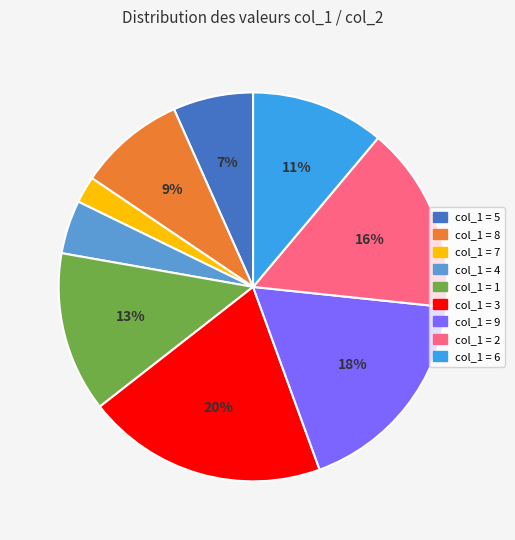

To the nearest percent, what is the difference between the largest and smallest slice percentages?

18%